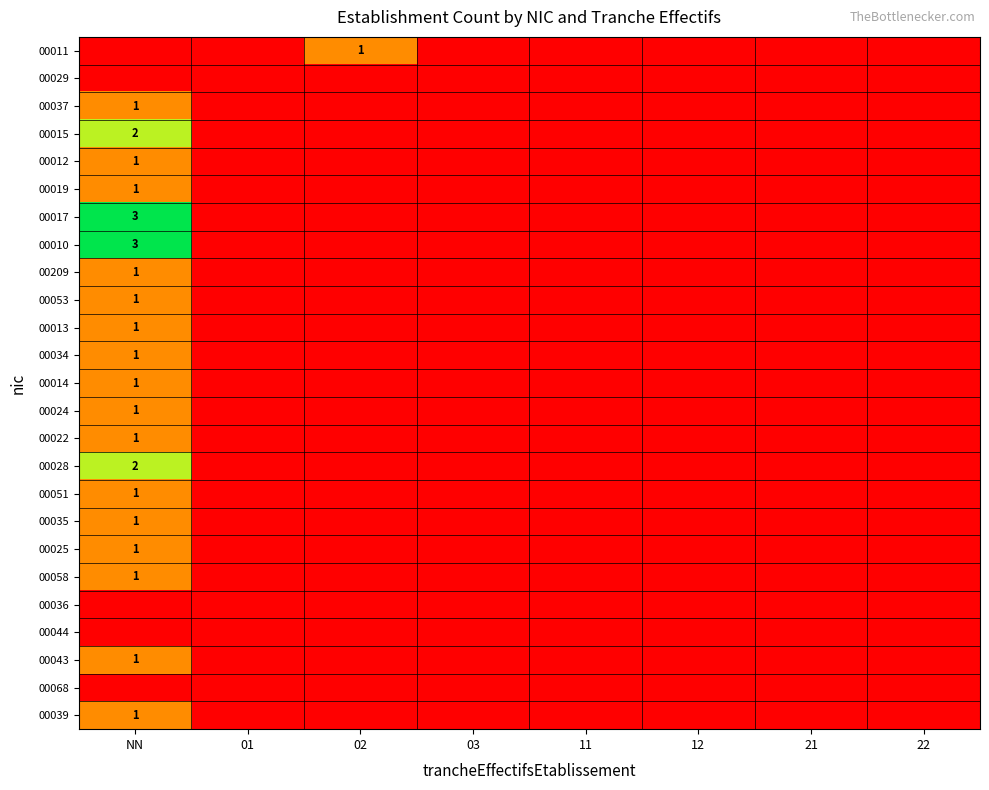

Between 02 and 11, which is larger?

02